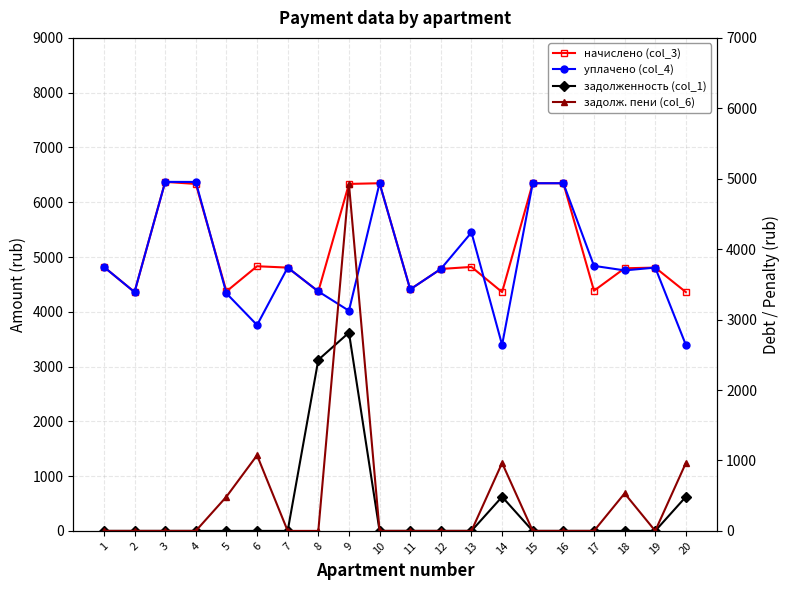

The уплачено (col_4) series shows 6370.2 at 4. True or false?

True